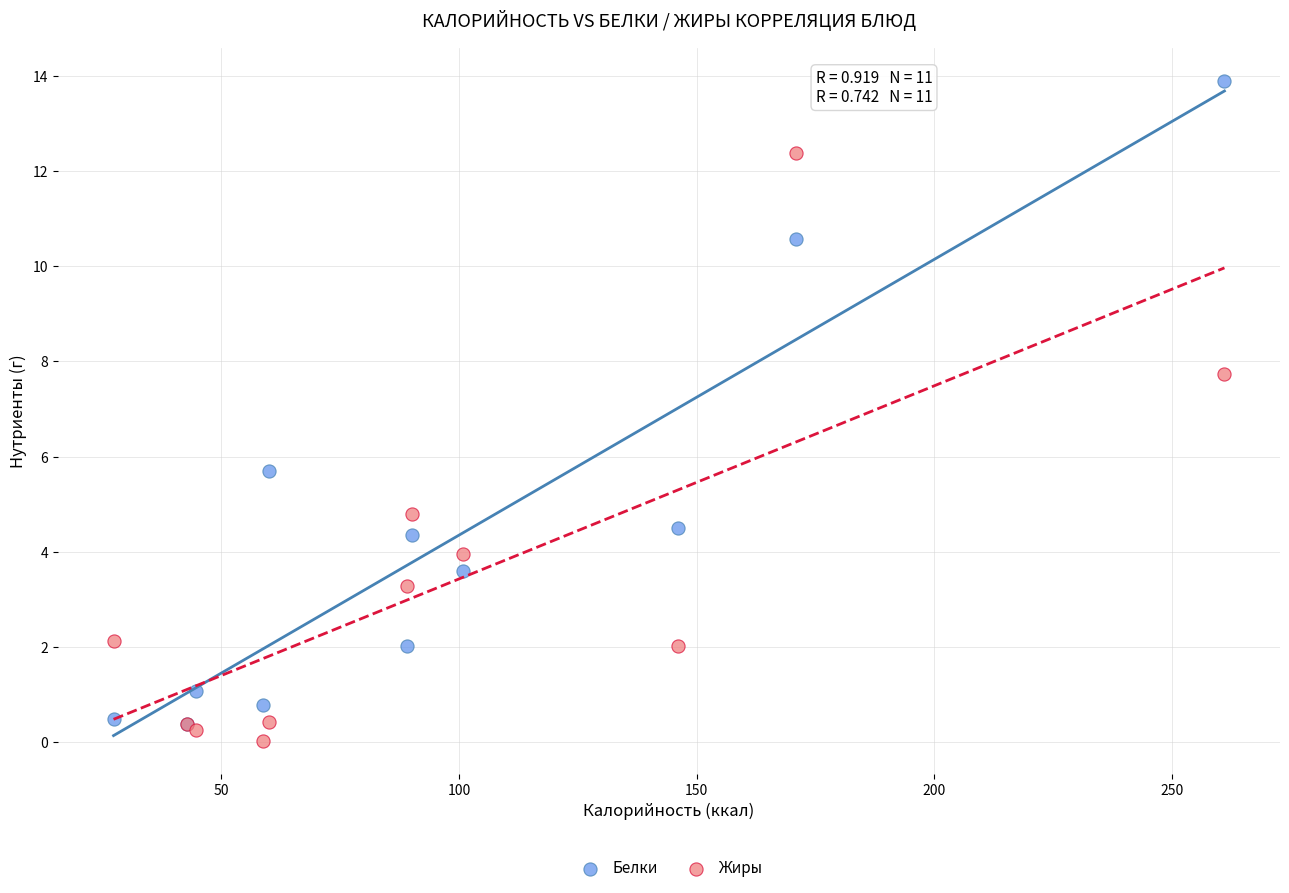

What are all the series names shown in the legend?

Белки, Жиры